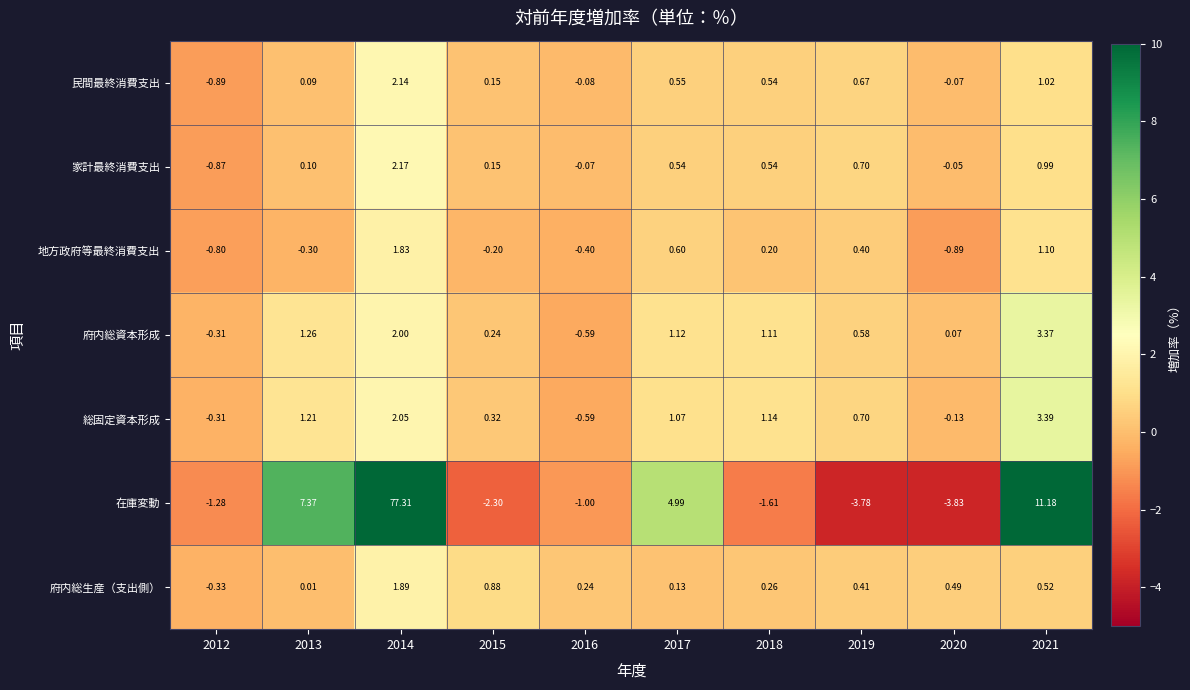

What is the total value across all series at 2013?

9.7